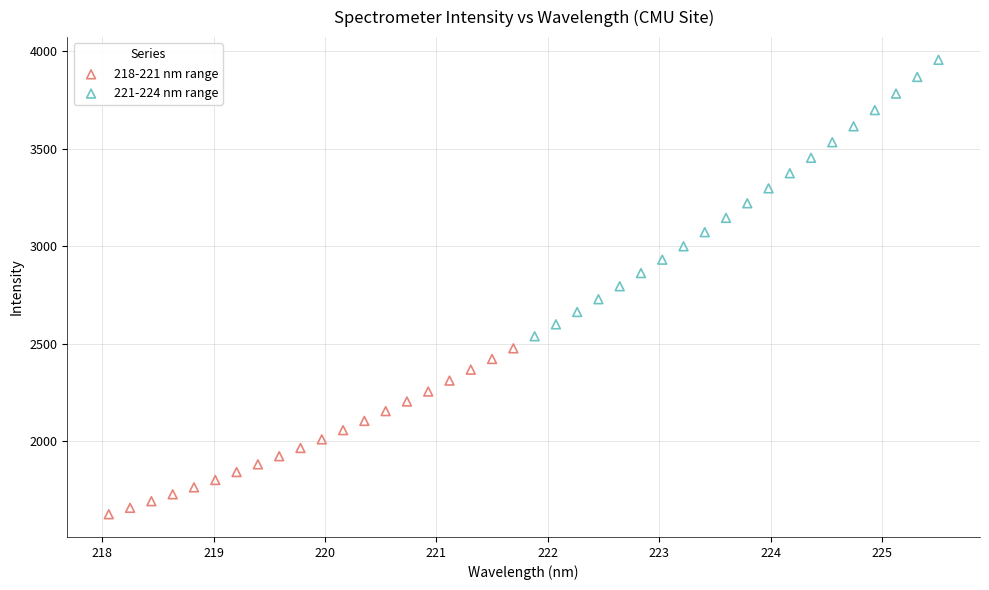

Which series has the largest Y range (max minus min)?

221-224 nm range